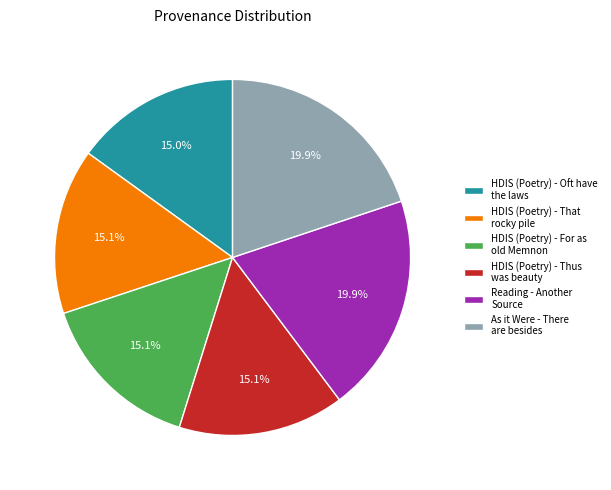

To the nearest percent, what percentage of the pie is HDIS (Poetry) - That rocky pile?

15%